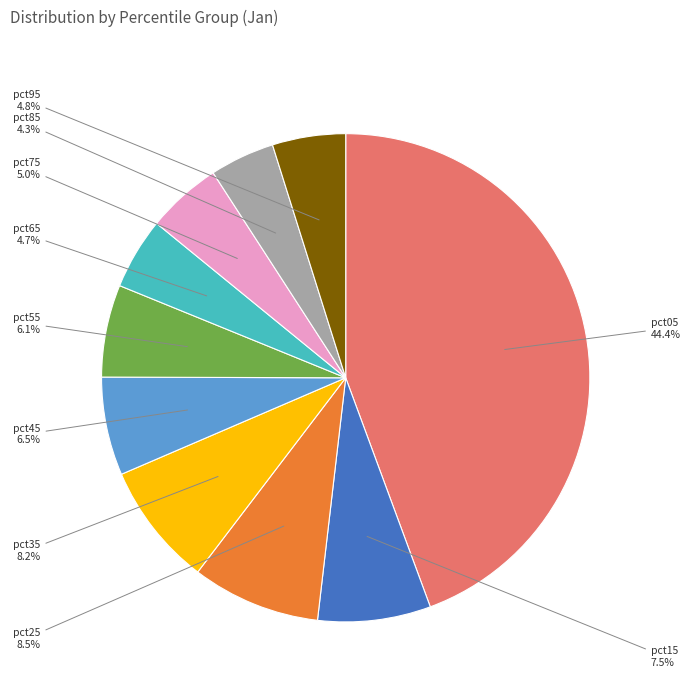

Is there any slice that represents more than half of the pie?

No